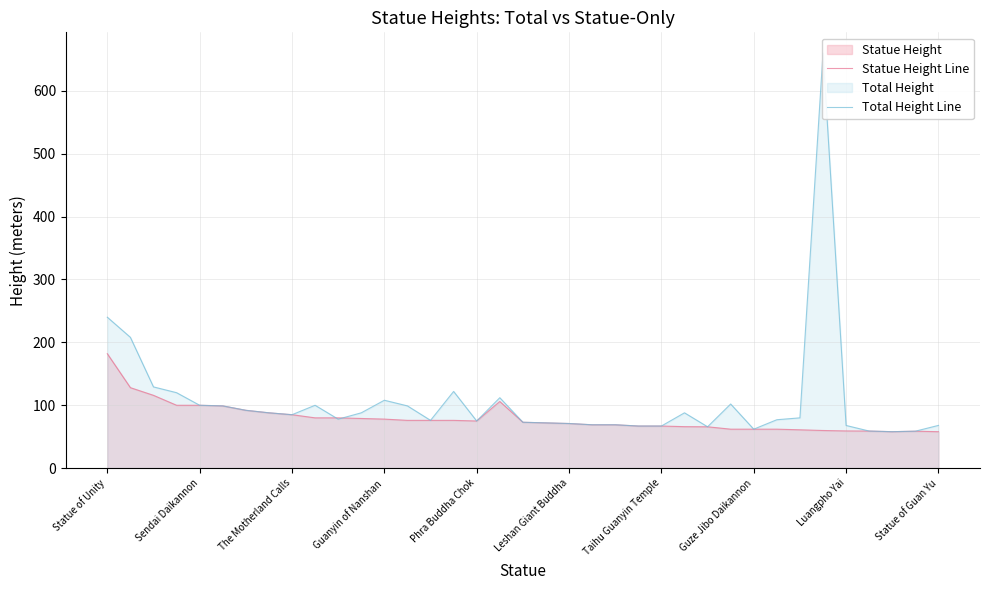

Is it true that Statue Height Line equals 62.0 at Guze Jibo Daikannon?

True